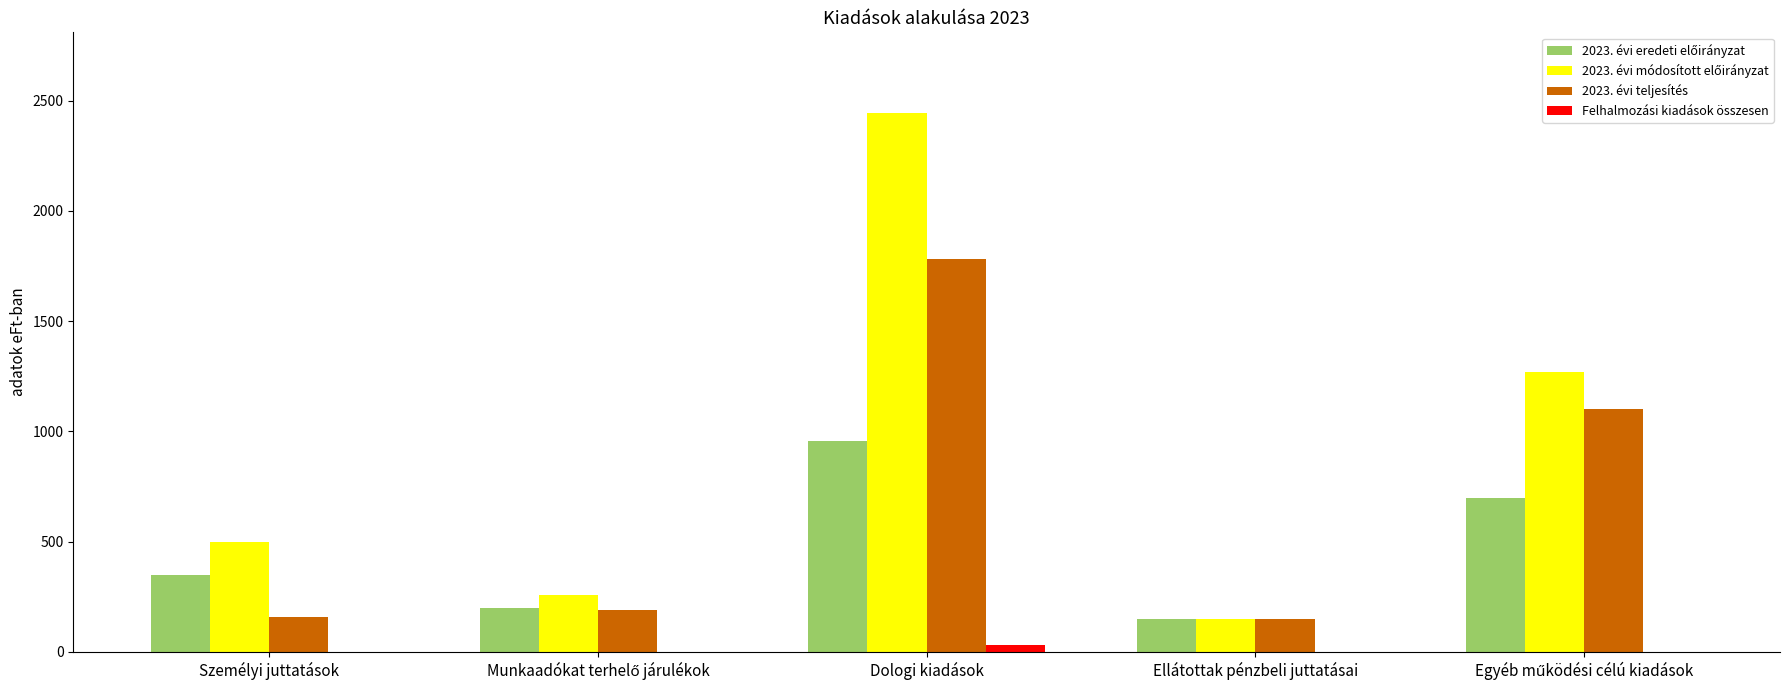

What is the sum of all Felhalmozási kiadások összesen values?

33